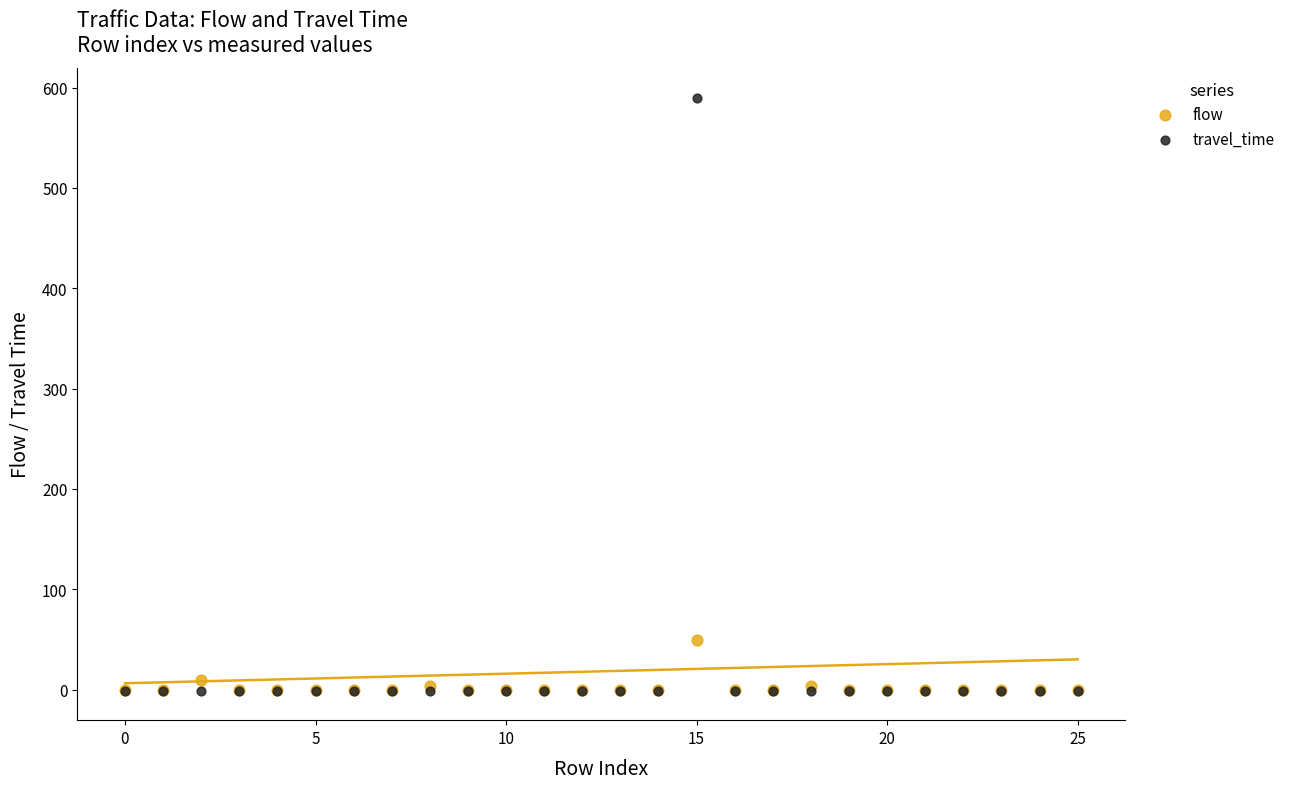

What are all the series names shown in the legend?

flow, travel_time